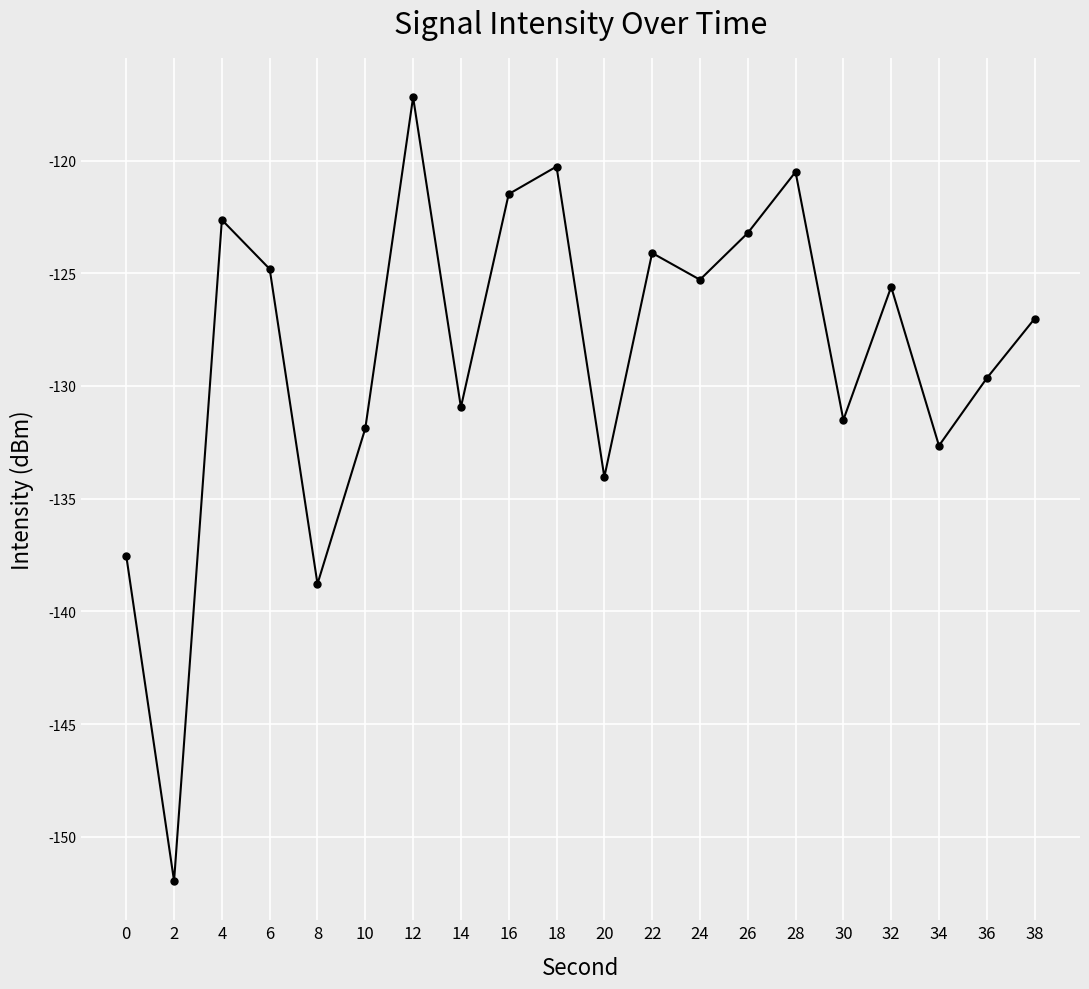

At which label does the data first exceed -125?

4